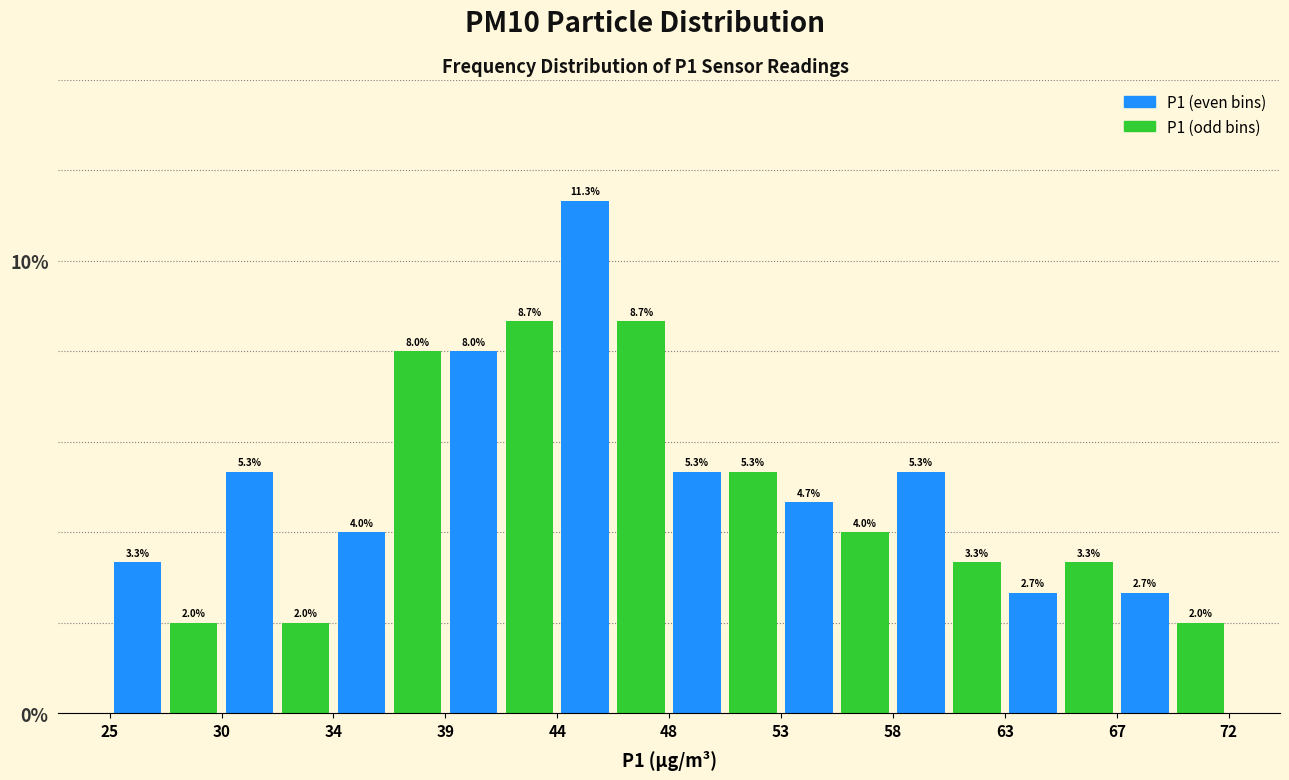

How tall is the bar that spans 48.50 to 50.85 on the x-axis? The bar edges are not printed on the chart, so give them approximately, as read against the axis.

5.3